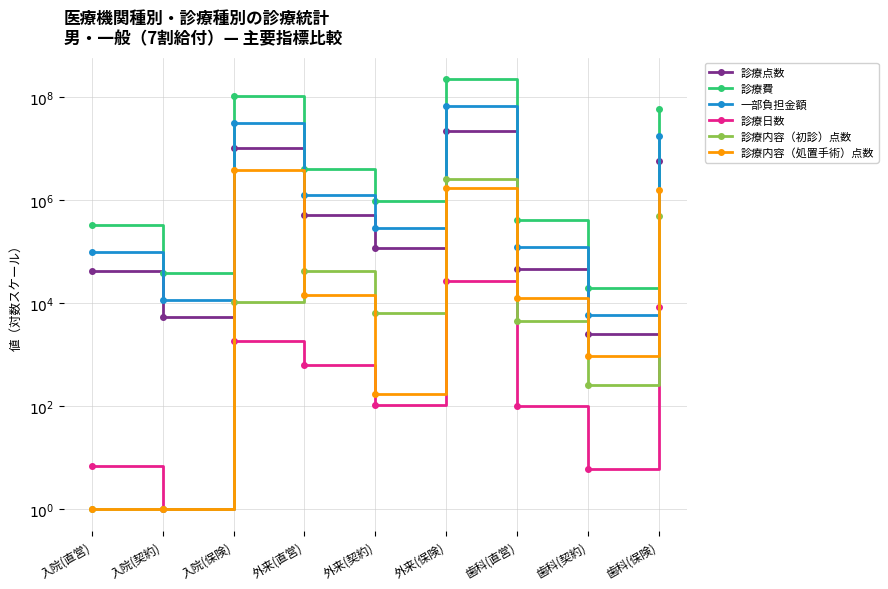

What are all the series names shown in the legend?

診療点数, 診療費, 一部負担金額, 診療日数, 診療内容（初診）点数, 診療内容（処置手術）点数